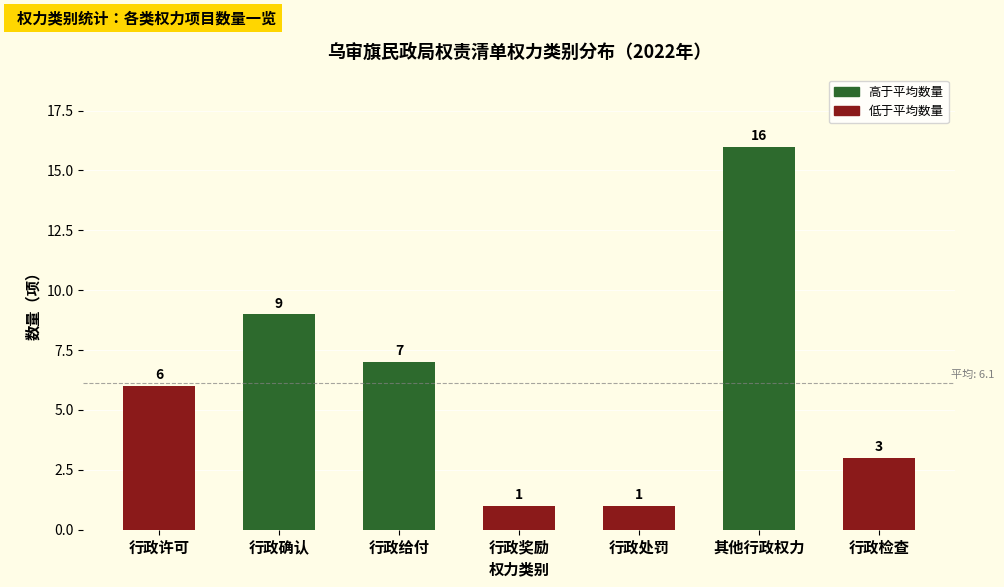

What is the label of the 7th bar from the right?

行政许可